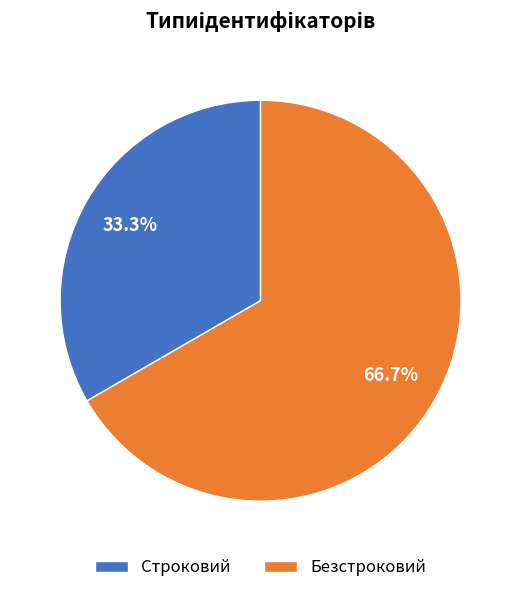

What percentage is the Безстроковий slice, to the nearest percent?

67%